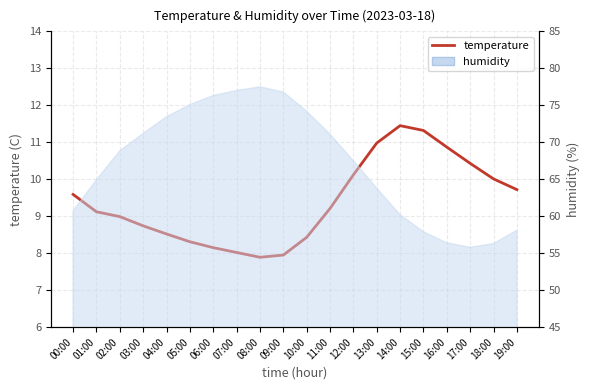

What is the label of the 7th point from the left?

06:00